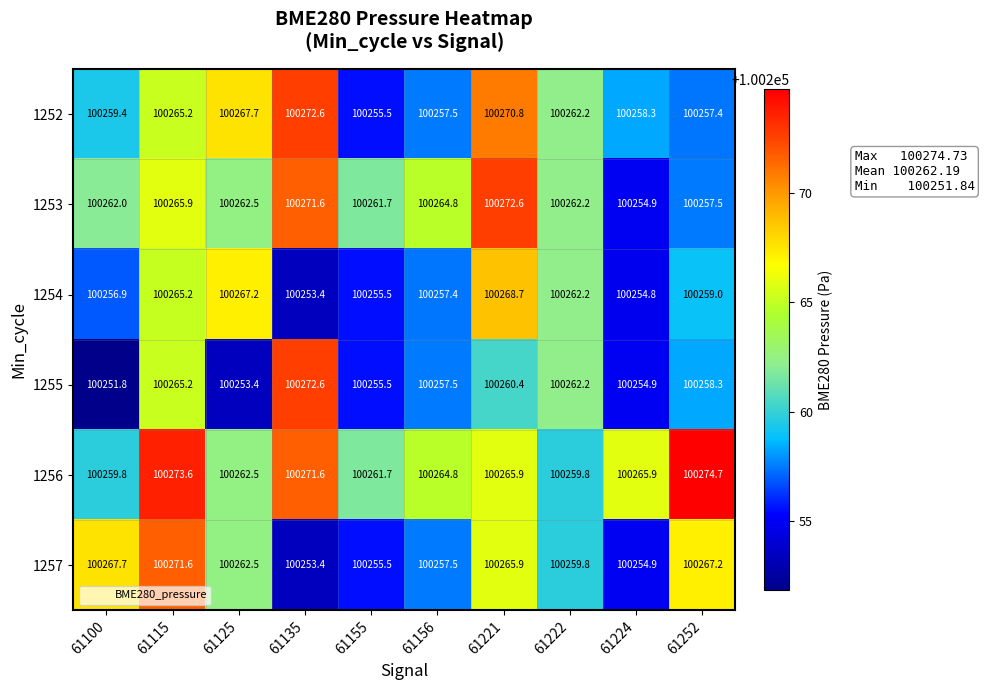

List the labels in order of 1255 value, largest first.

61135, 61115, 61222, 61221, 61252, 61156, 61155, 61224, 61125, 61100